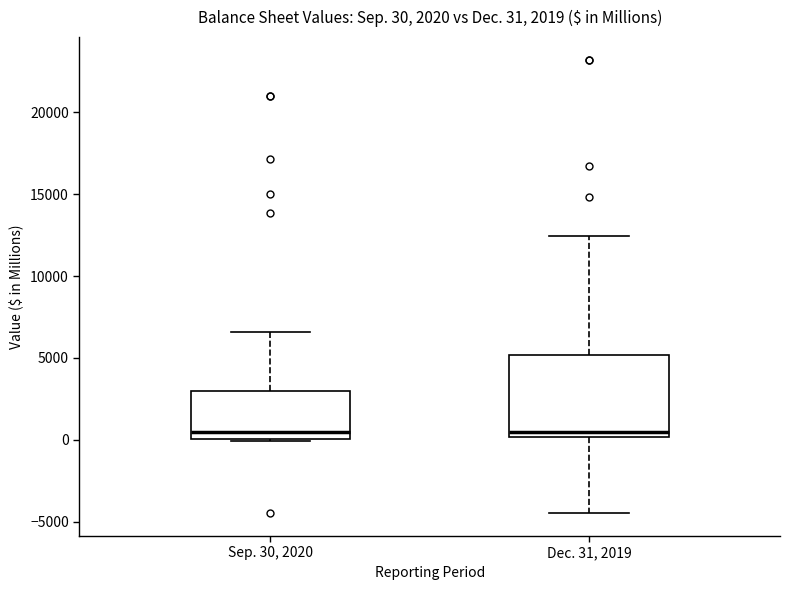

Which box is the tallest, from its lower edge to its upper edge?

Dec. 31, 2019